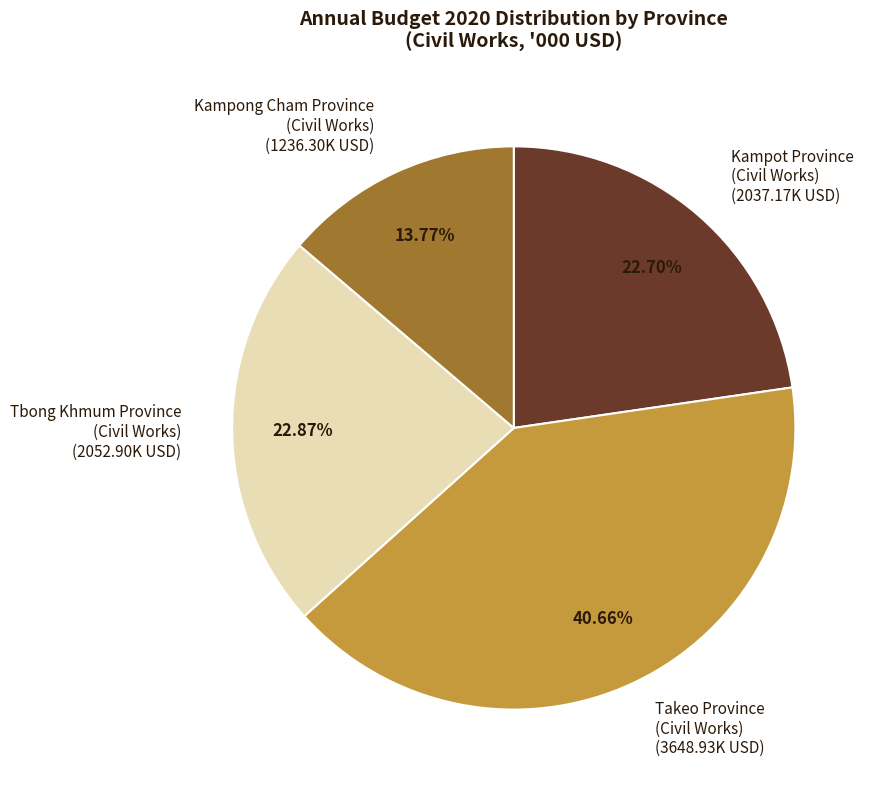

Count the number of slices in the pie.

4